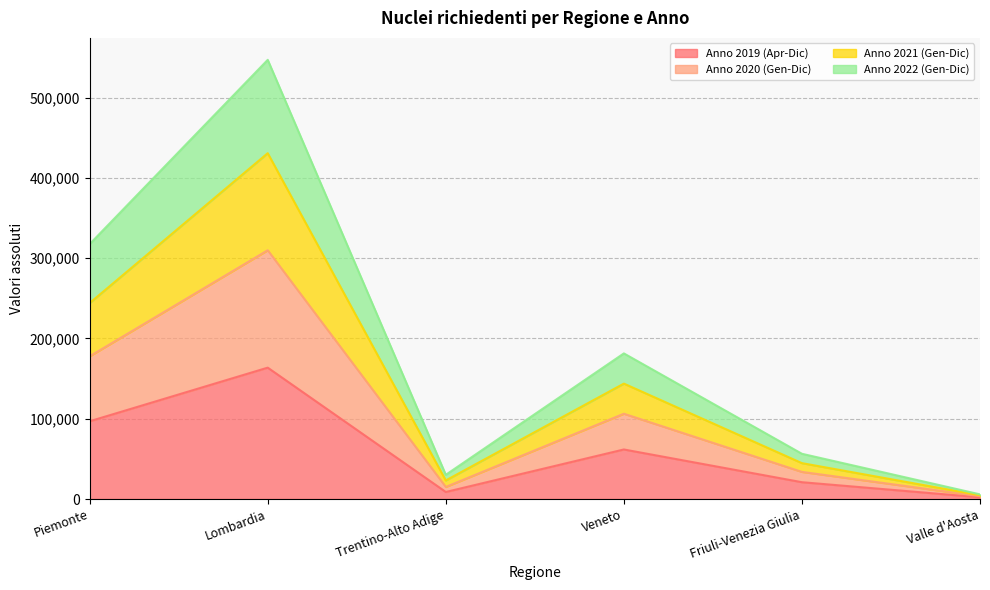

What are all the series names shown in the legend?

Anno 2019 (Apr-Dic), Anno 2020 (Gen-Dic), Anno 2021 (Gen-Dic), Anno 2022 (Gen-Dic)